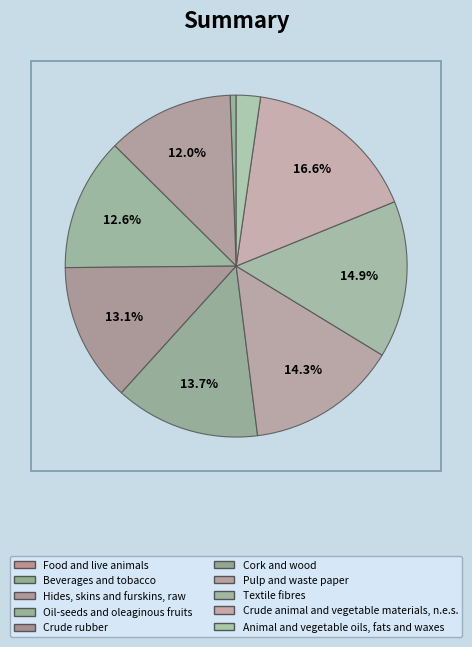

Do Textile fibres and Oil-seeds and oleaginous fruits together represent more than half of the pie?

No